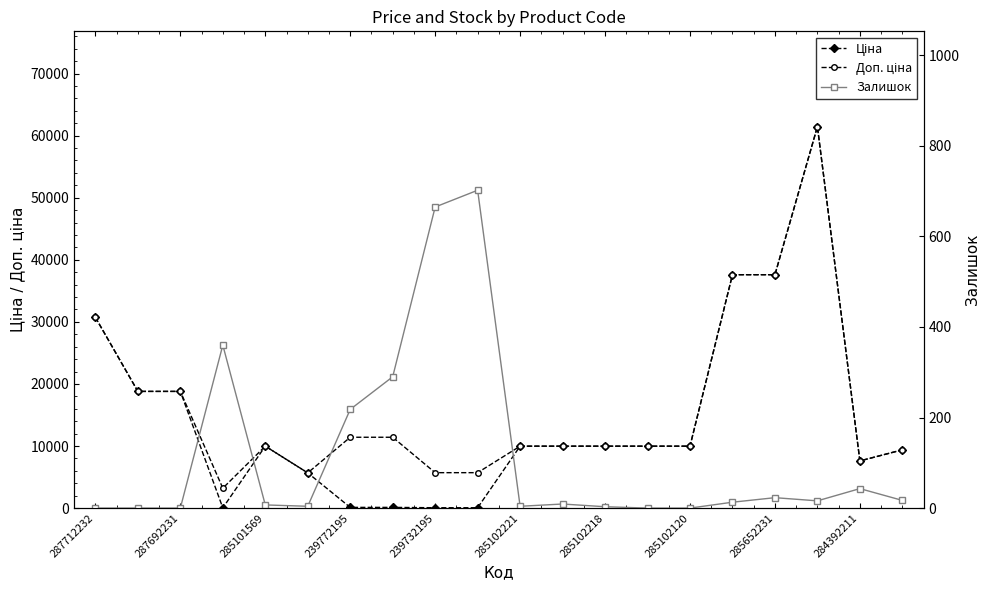

Reading left to right, extract all data points from this chart.

Ціна: 30717.1	18796.8	18796.8	32.0	9975.0	5673.8	114.1	114.1	57.0	57.0	9975.0	9975.0	9975.0	9975.0	9975.0	37593.6	37593.6	61434.3	7596.5	9384.0
Доп. ціна: 30717.1	18796.8	18796.8	3205.0	9975.0	5673.8	11410.0	11410.0	5705.0	5705.0	9975.0	9975.0	9975.0	9975.0	9975.0	37593.6	37593.6	61434.3	7596.5	9384.0
Залишок: 0.0	0.0	0.0	360.0	7.0	4.0	218.0	290.0	665.0	702.0	4.0	9.0	3.0	0.0	0.0	13.0	23.0	16.0	43.0	17.0